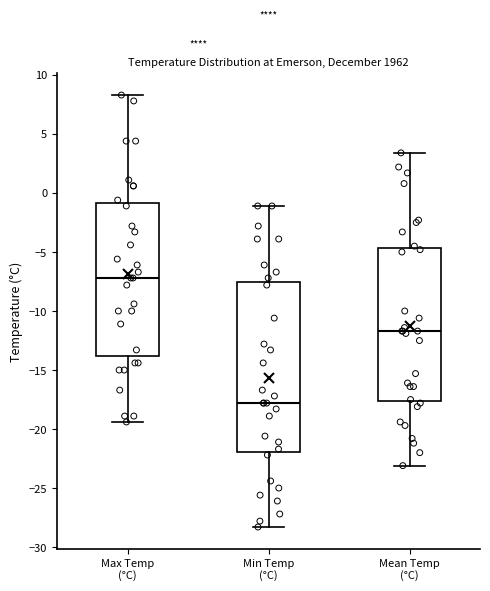

Reading left to right, read every box against the y-axis: the position of its median line, the range the box covers, and the ends of its whiskers. The values are not printed on the chart, so give them approximately, as read against the axis.

Max Temp (°C): median -7.0, box -14.0 to -1.0, whiskers -19.5 to 8.5
Min Temp (°C): median -18.0, box -22.0 to -7.5, whiskers -28.5 to -1.0
Mean Temp (°C): median -11.5, box -17.5 to -4.5, whiskers -23.0 to 3.5